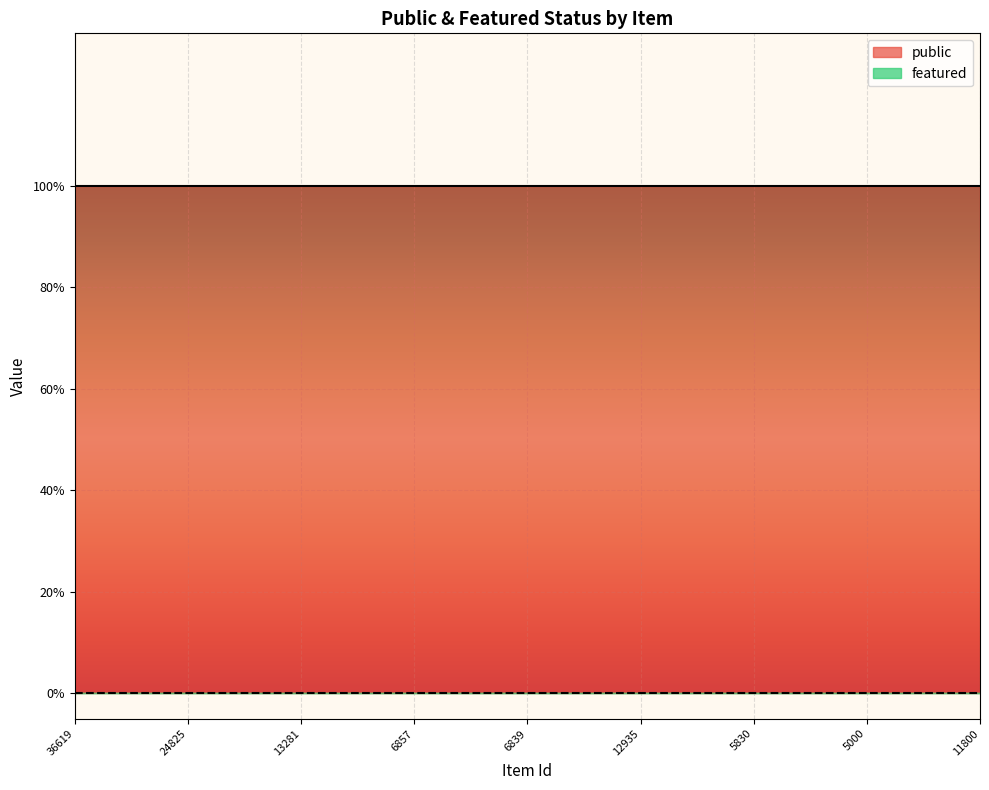

At which category is the sum across all series the highest?

36619